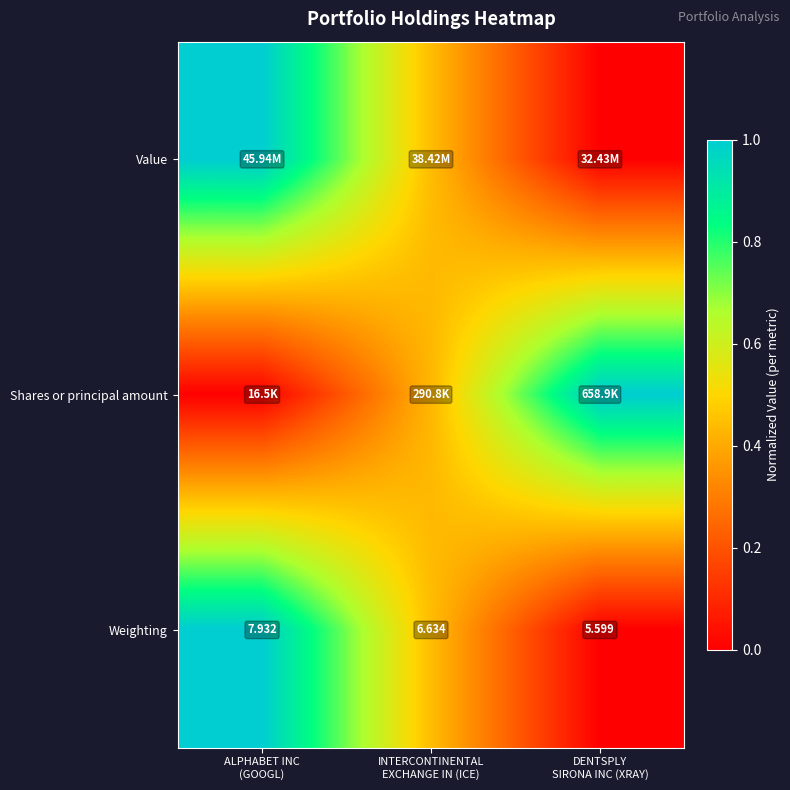

True or false: Value has a value of -0.5 at DENTSPLY SIRONA INC (XRAY).

False